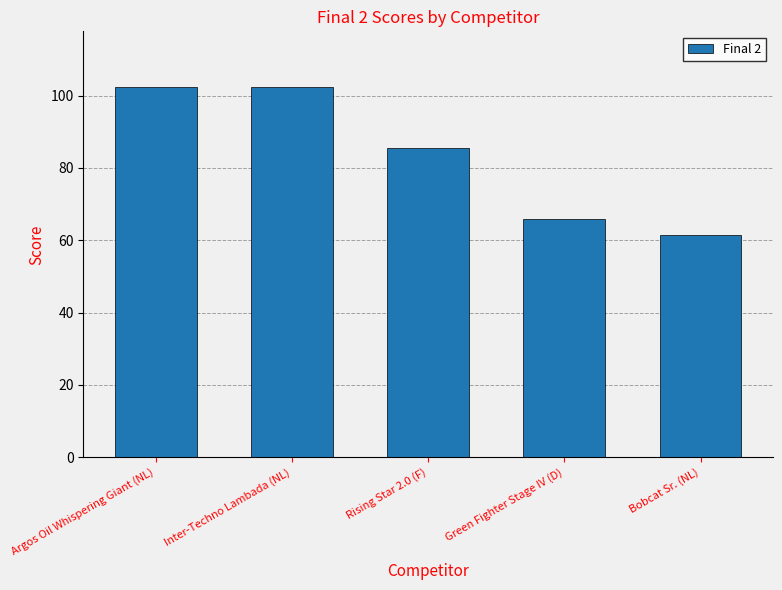

What is the minimum value shown in the chart?

61.6